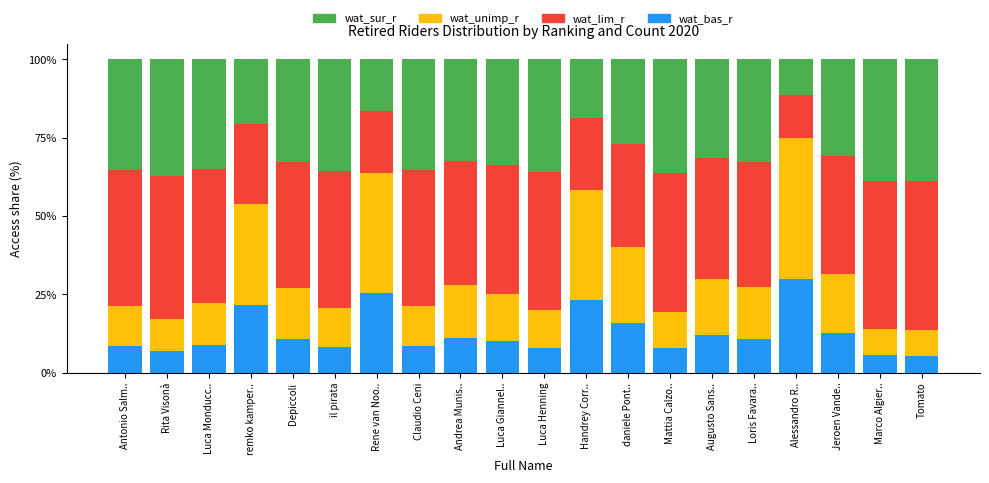

What is the difference between the maximum and minimum values in the wat_bas_r series?

24.5